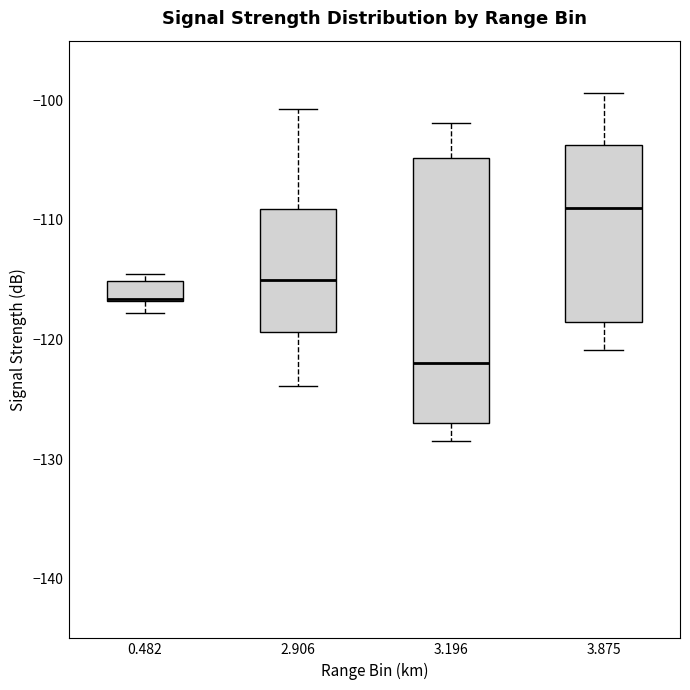

Reading left to right, transcribe this box plot: for each box, give where its median line is, the range the box spans, and where its two whiskers end, as read against the y-axis. The values are not printed on the chart, so give them approximately, as read against the axis.

0.482: median -117, box -117 to -115, whiskers -118 to -114
2.906: median -115, box -119 to -109, whiskers -124 to -101
3.196: median -122, box -127 to -105, whiskers -128 to -102
3.875: median -109, box -118 to -104, whiskers -121 to -99